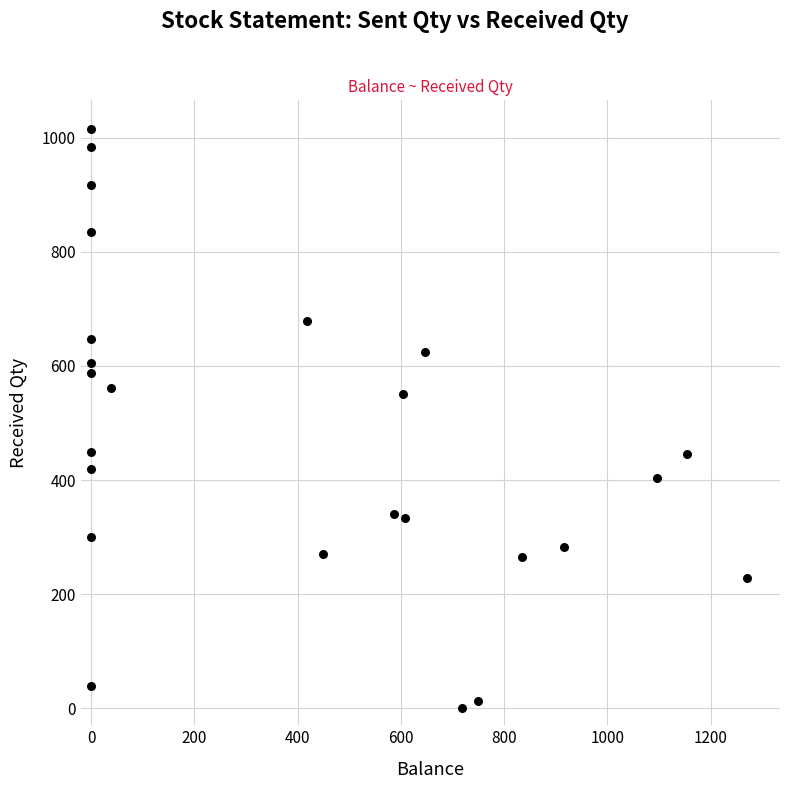

What Y value in the scatter plot is closest to 507?

550